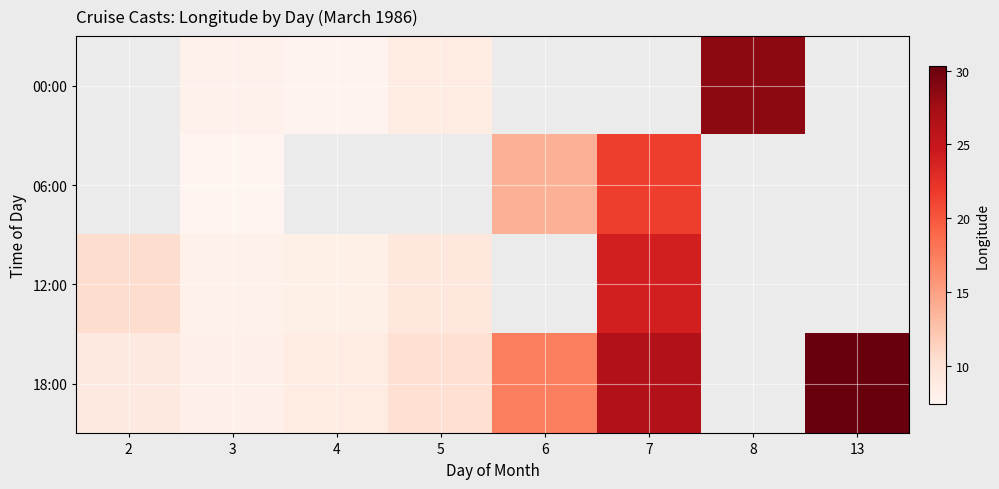

How many distinct data groups are displayed?

4